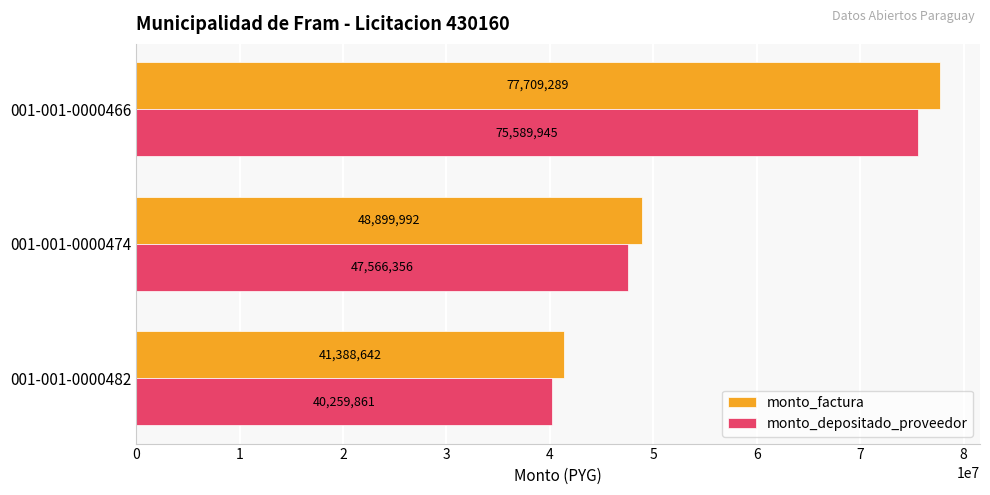

How many monto_depositado_proveedor values are between 40259861 and 75589945?

3